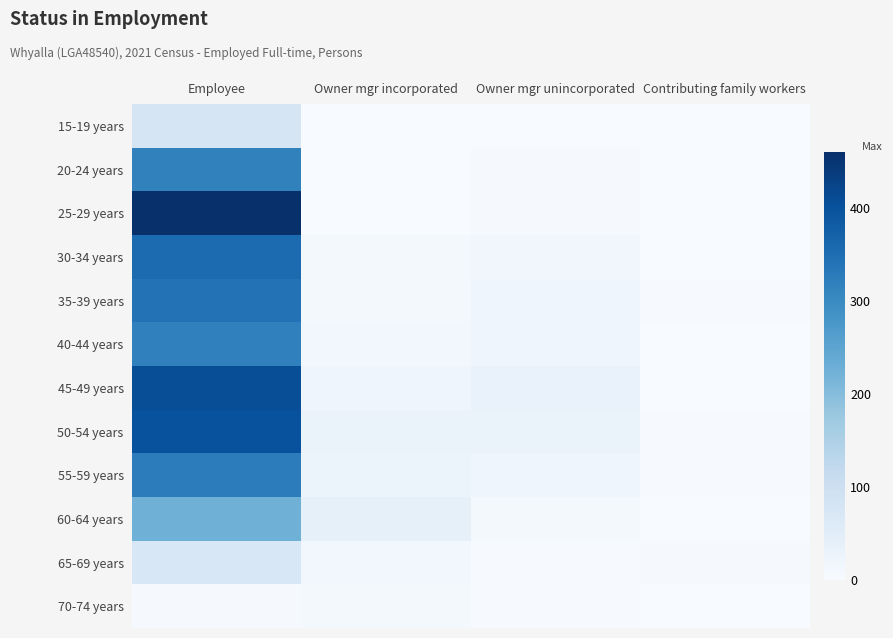

Reading left to right, transcribe all the data shown in this chart.

15-19 years: Employee=78	Owner mgr incorporated=0	Owner mgr unincorporated=0	Contributing family workers=0
20-24 years: Employee=316	Owner mgr incorporated=0	Owner mgr unincorporated=4	Contributing family workers=0
25-29 years: Employee=460	Owner mgr incorporated=0	Owner mgr unincorporated=4	Contributing family workers=0
30-34 years: Employee=354	Owner mgr incorporated=8	Owner mgr unincorporated=16	Contributing family workers=0
35-39 years: Employee=342	Owner mgr incorporated=8	Owner mgr unincorporated=18	Contributing family workers=3
40-44 years: Employee=317	Owner mgr incorporated=13	Owner mgr unincorporated=18	Contributing family workers=0
45-49 years: Employee=407	Owner mgr incorporated=21	Owner mgr unincorporated=31	Contributing family workers=0
50-54 years: Employee=402	Owner mgr incorporated=29	Owner mgr unincorporated=30	Contributing family workers=3
55-59 years: Employee=324	Owner mgr incorporated=24	Owner mgr unincorporated=20	Contributing family workers=3
60-64 years: Employee=225	Owner mgr incorporated=38	Owner mgr unincorporated=10	Contributing family workers=0
65-69 years: Employee=71	Owner mgr incorporated=12	Owner mgr unincorporated=3	Contributing family workers=4
70-74 years: Employee=5	Owner mgr incorporated=8	Owner mgr unincorporated=3	Contributing family workers=0